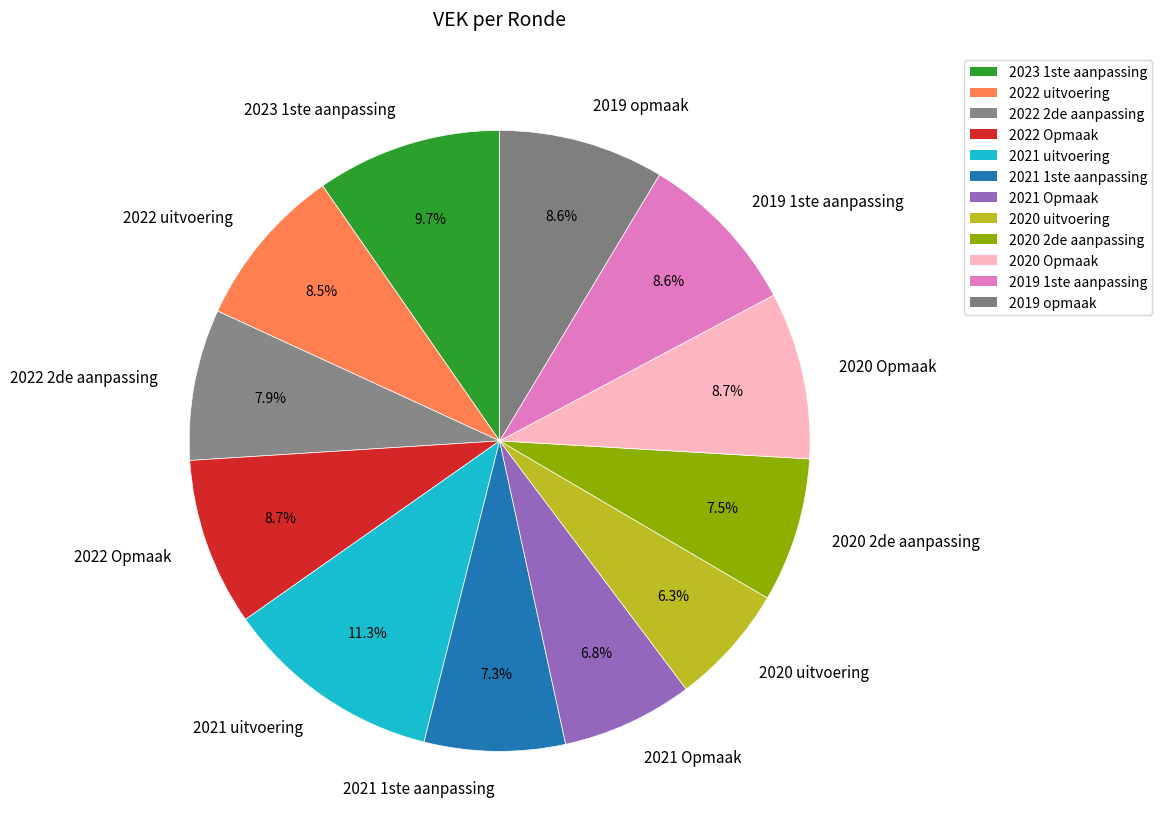

Between 2022 uitvoering and 2022 2de aanpassing, which is larger?

2022 uitvoering